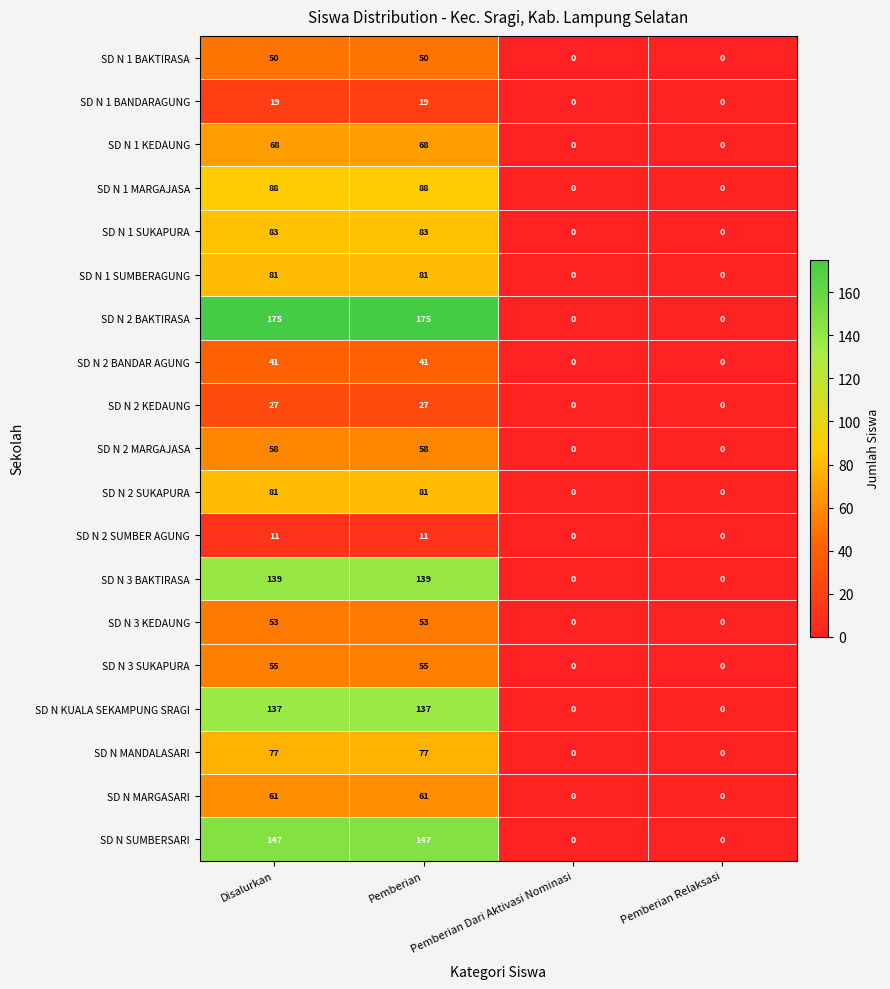

Which series has the widest spread of values?

SD N 2 BAKTIRASA